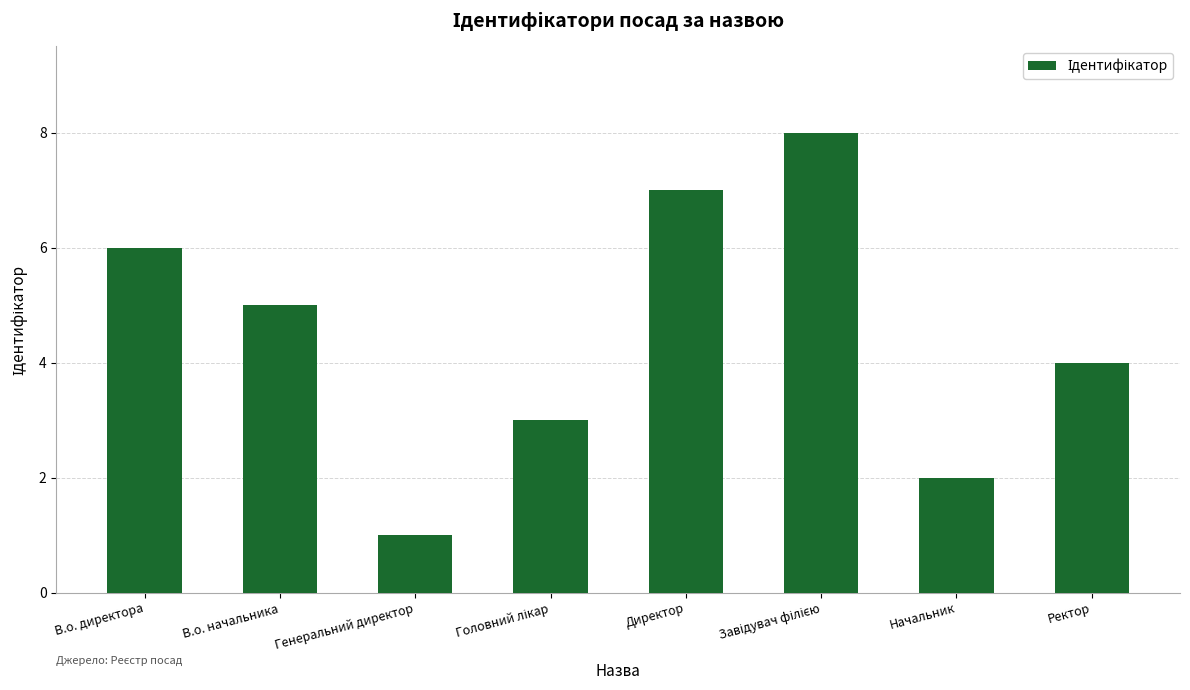

Reading left to right, what are all the values shown in this chart?

6	5	1	3	7	8	2	4